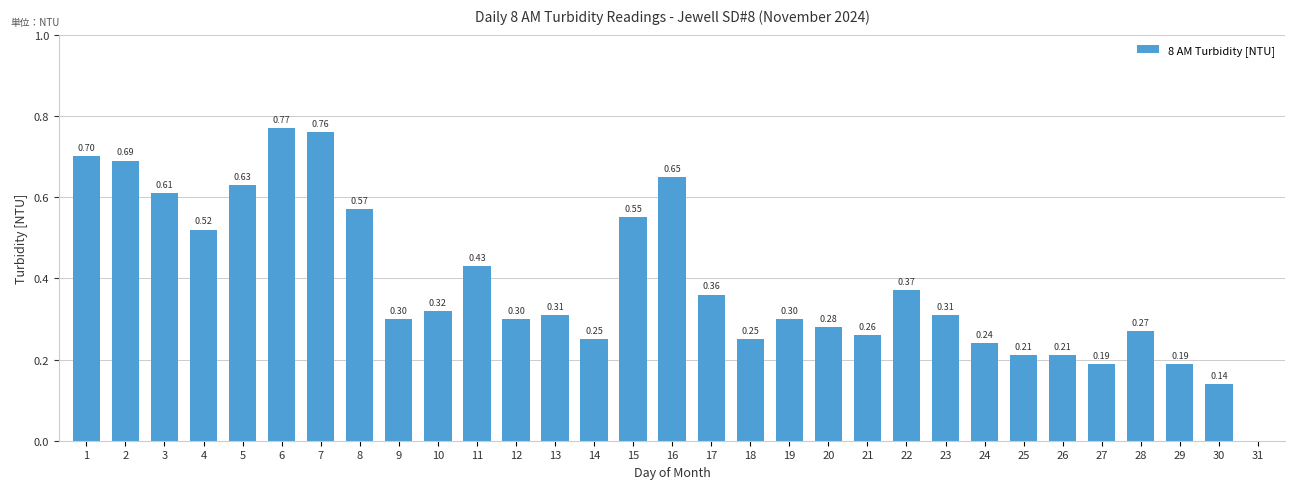

What is the sum of all values?

11.9